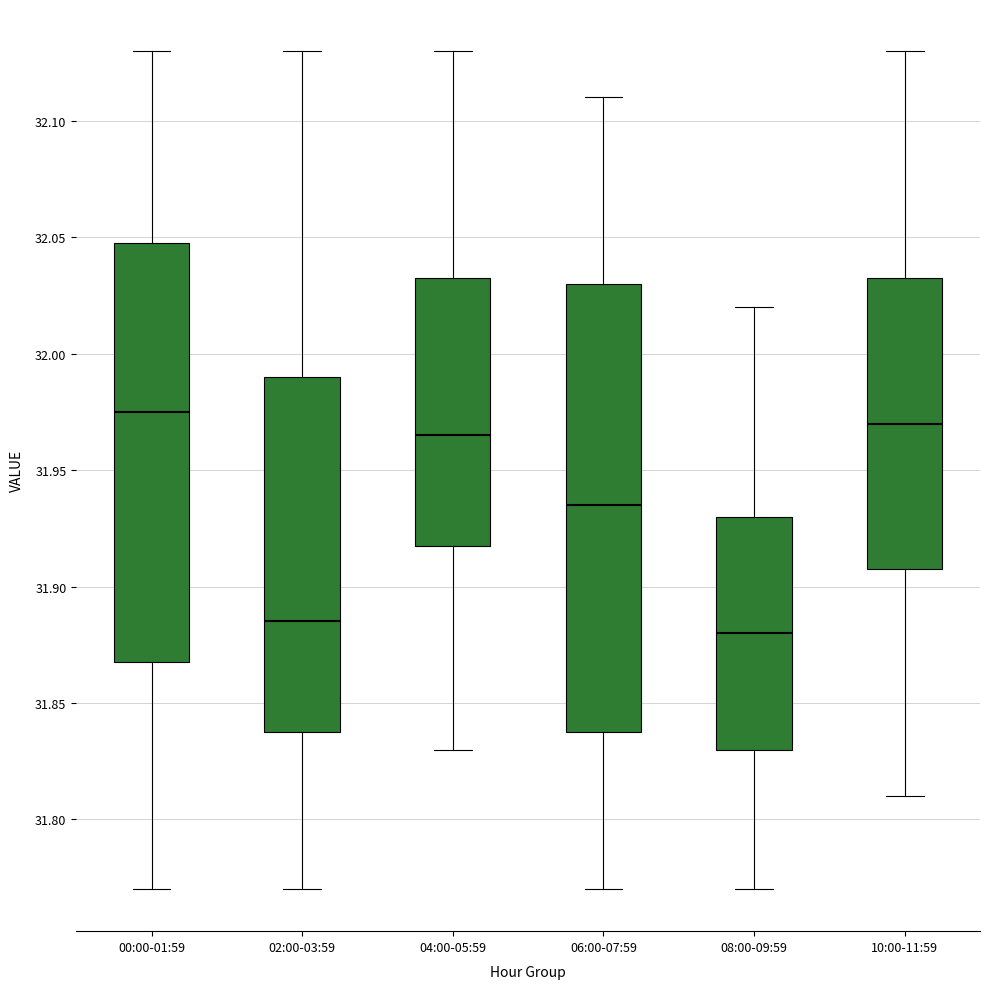

Reading left to right, read every box against the y-axis: the position of its median line, the range the box covers, and the ends of its whiskers. The values are not printed on the chart, so give them approximately, as read against the axis.

00:00-01:59: median 31.975, box 31.870 to 32.050, whiskers 31.770 to 32.130
02:00-03:59: median 31.885, box 31.840 to 31.990, whiskers 31.770 to 32.130
04:00-05:59: median 31.965, box 31.920 to 32.035, whiskers 31.830 to 32.130
06:00-07:59: median 31.935, box 31.840 to 32.030, whiskers 31.770 to 32.110
08:00-09:59: median 31.880, box 31.830 to 31.930, whiskers 31.770 to 32.020
10:00-11:59: median 31.970, box 31.910 to 32.035, whiskers 31.810 to 32.130